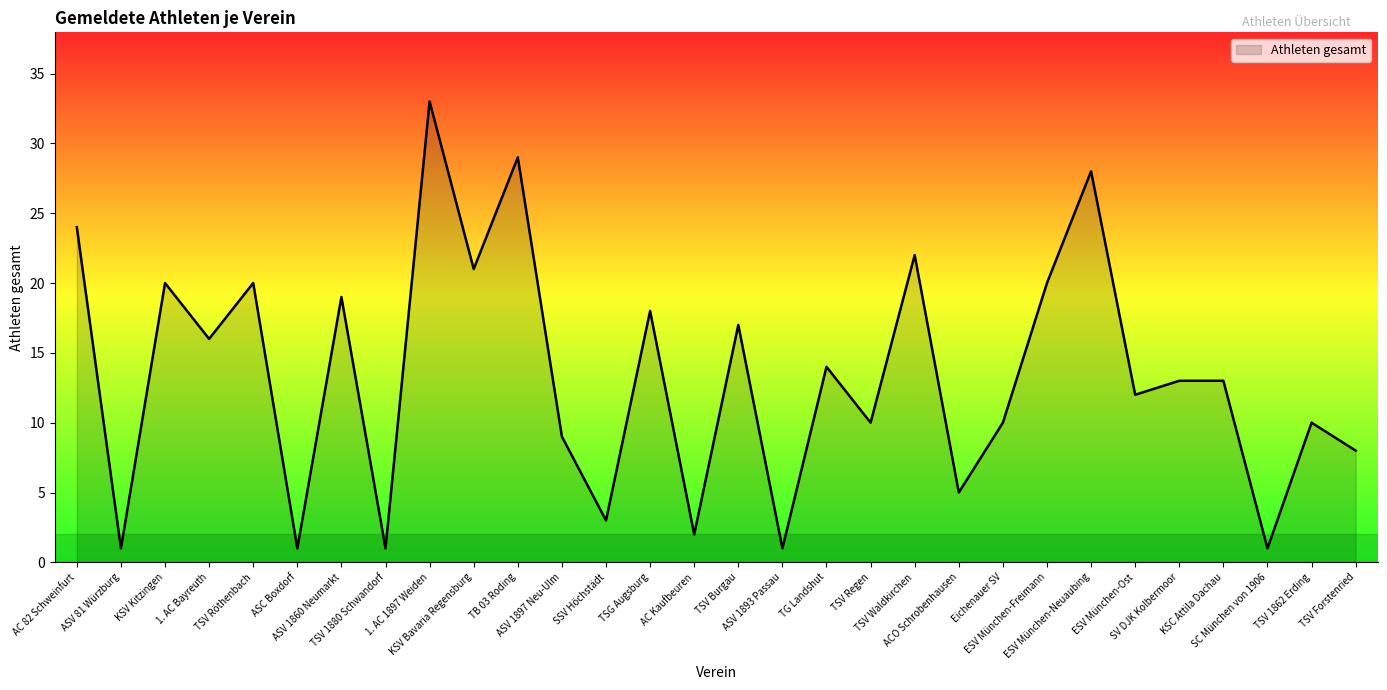

Where is the first local maximum?

KSV Kitzingen